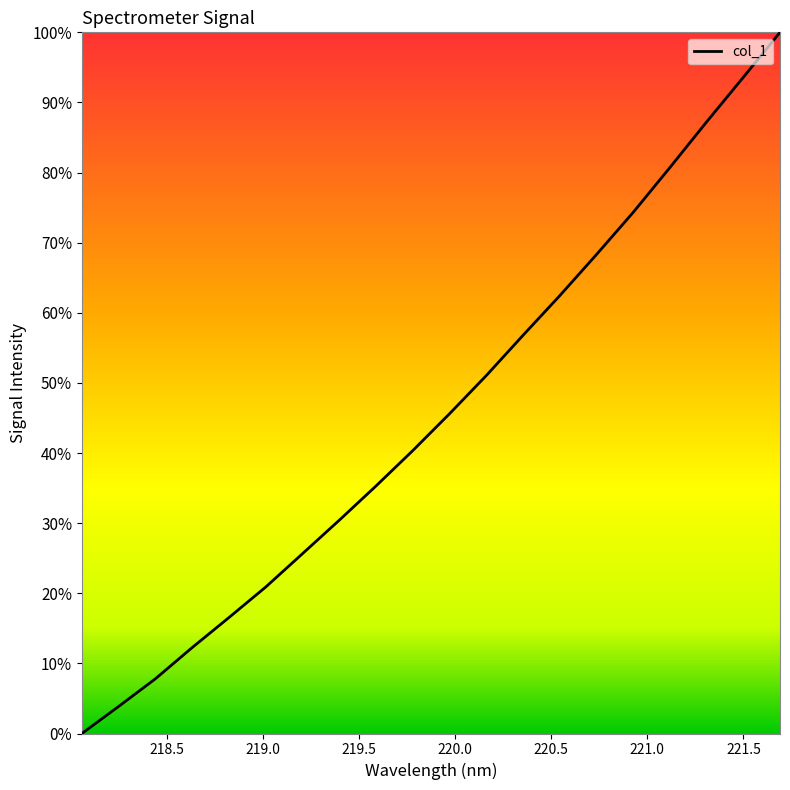

What is the difference between the maximum and minimum values?

100.0